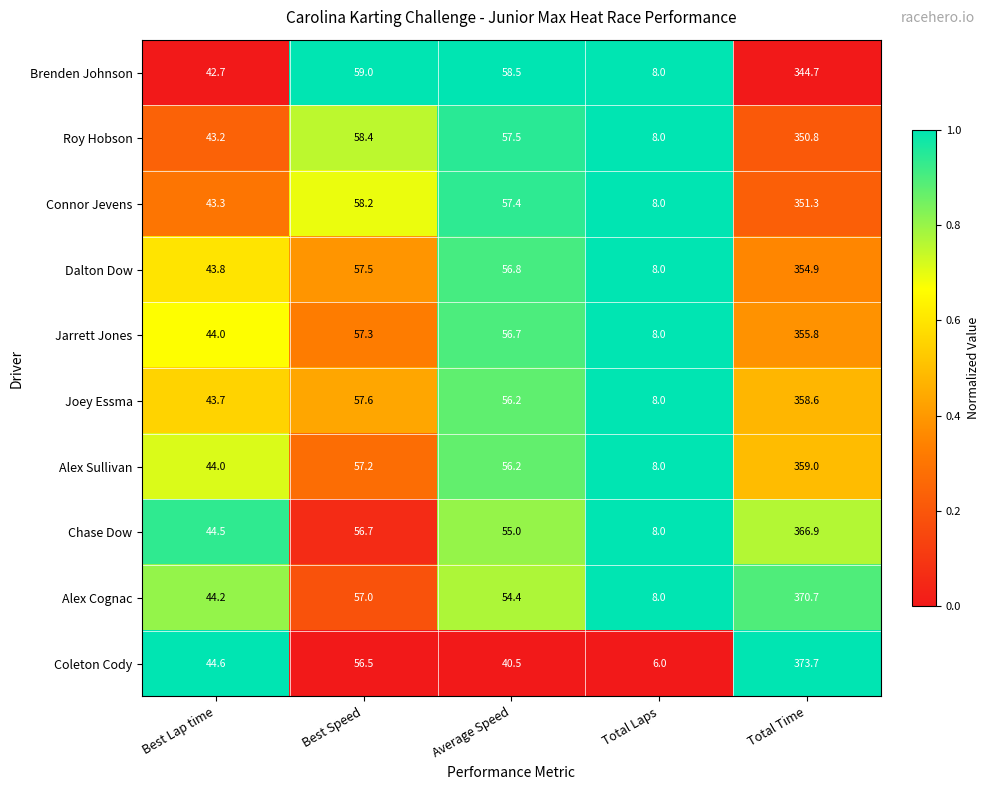

At which category is the sum across all series the highest?

Total Time